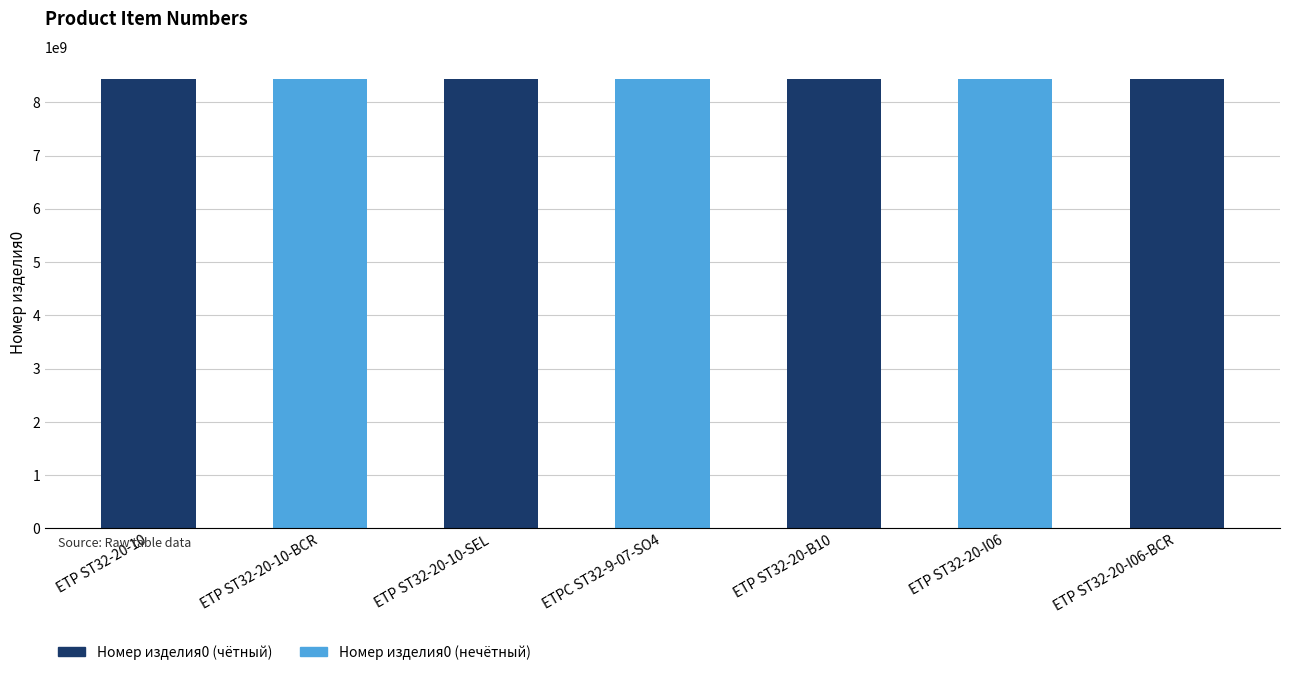

What is the label of the 5th bar from the right?

ETP ST32-20-10-SEL